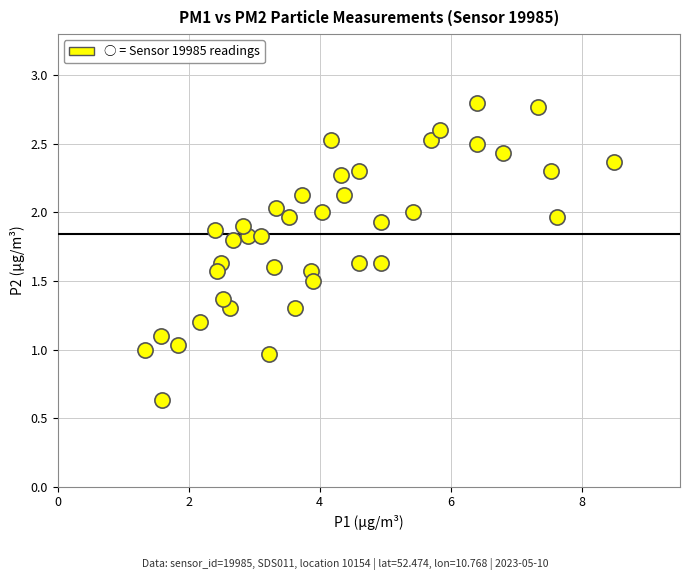

What is the range of Y values (max minus min)?

2.2